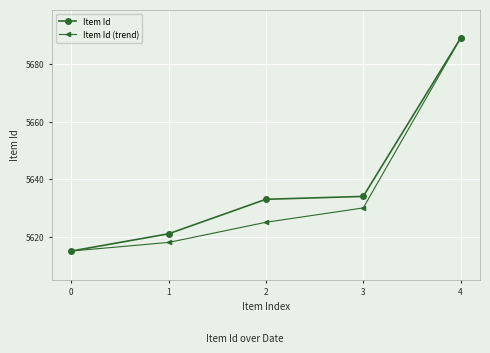

List the labels in order of Item Id (trend) value, largest first.

4, 3, 2, 1, 0